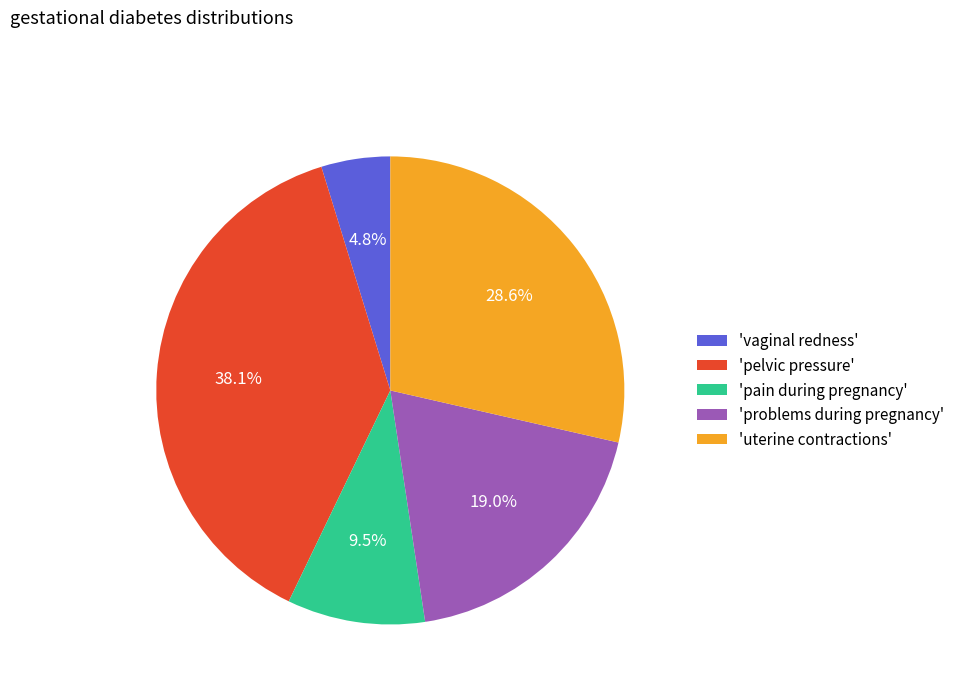

Is there a majority slice in this chart?

No